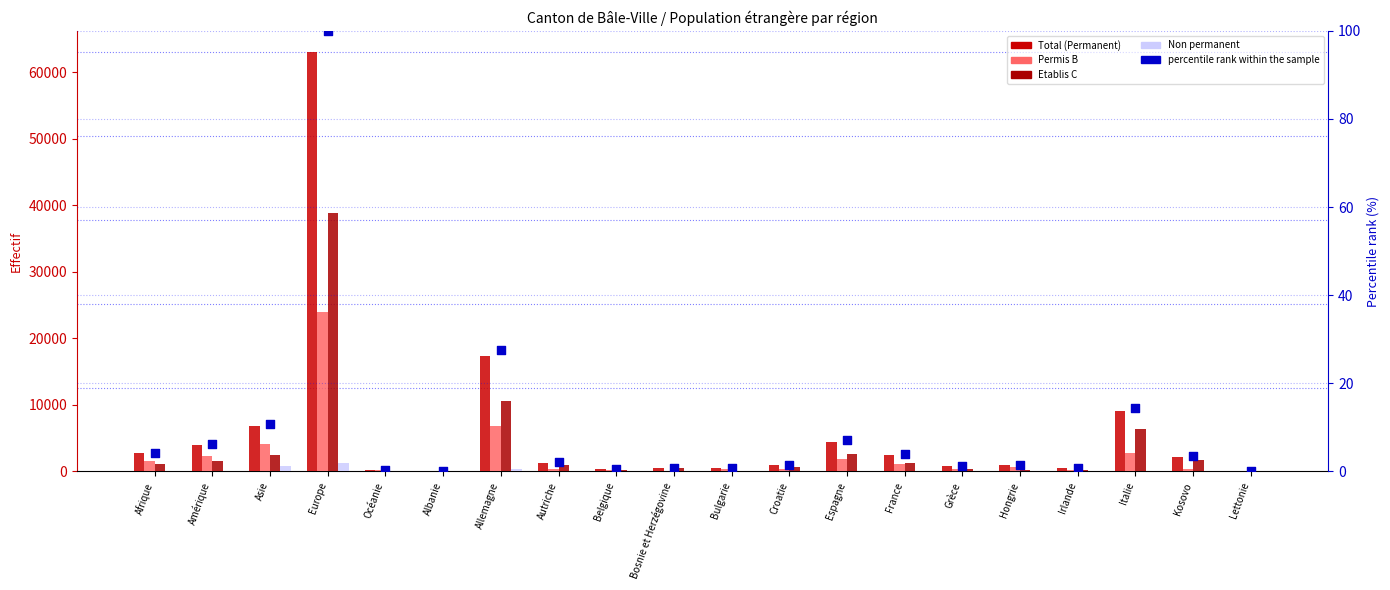

At which category is the sum across all series the highest?

Europe